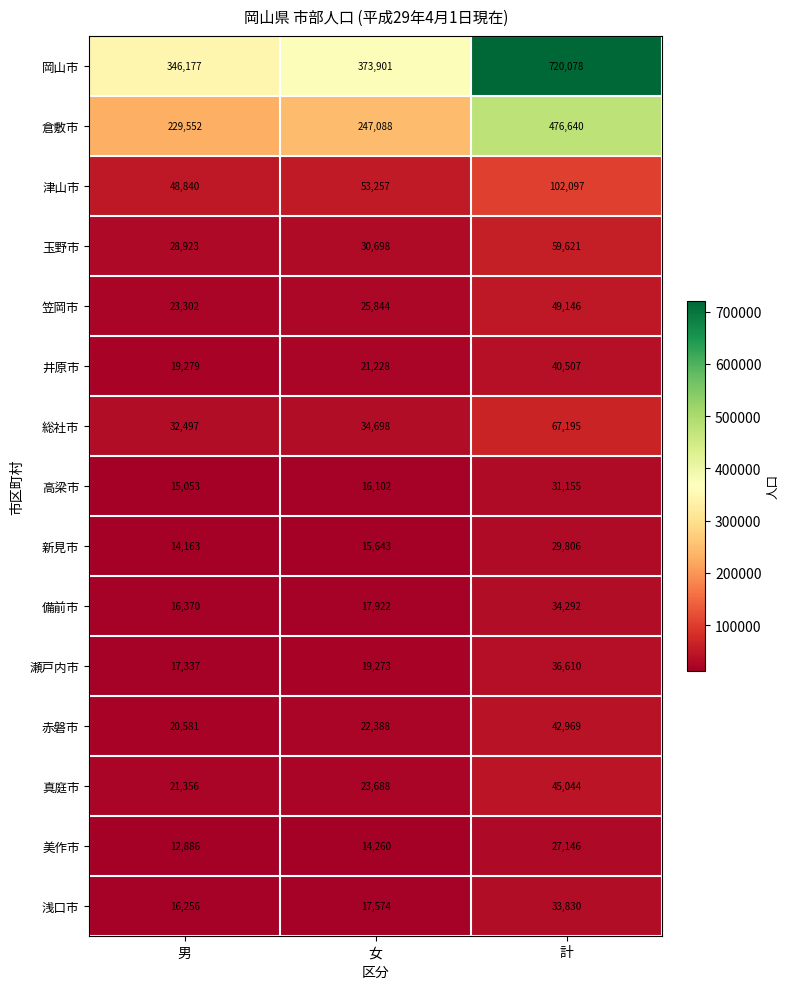

Which series has the largest total across all categories?

岡山市